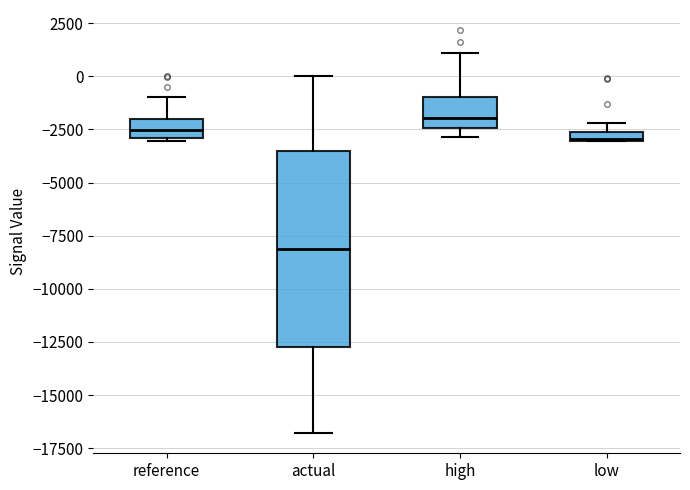

Where is the upper edge of the box for low on the y-axis? The values are not printed on the chart, so give them approximately, as read against the axis.

-2500